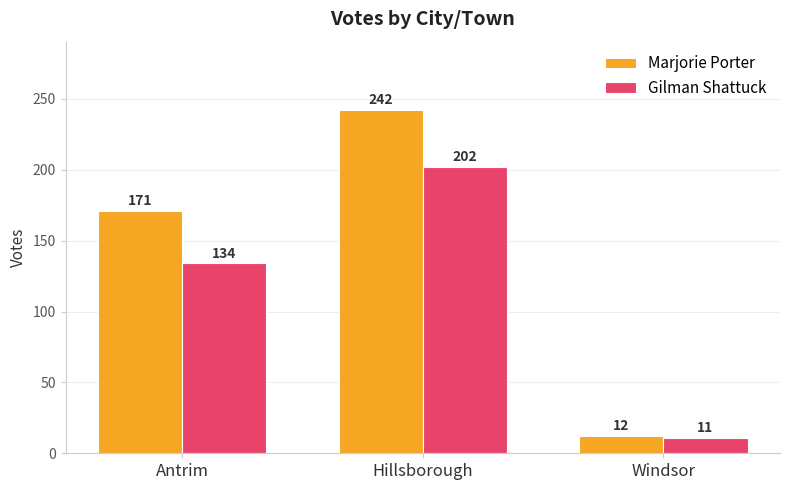

List the labels in order of Marjorie Porter value, largest first.

Hillsborough, Antrim, Windsor